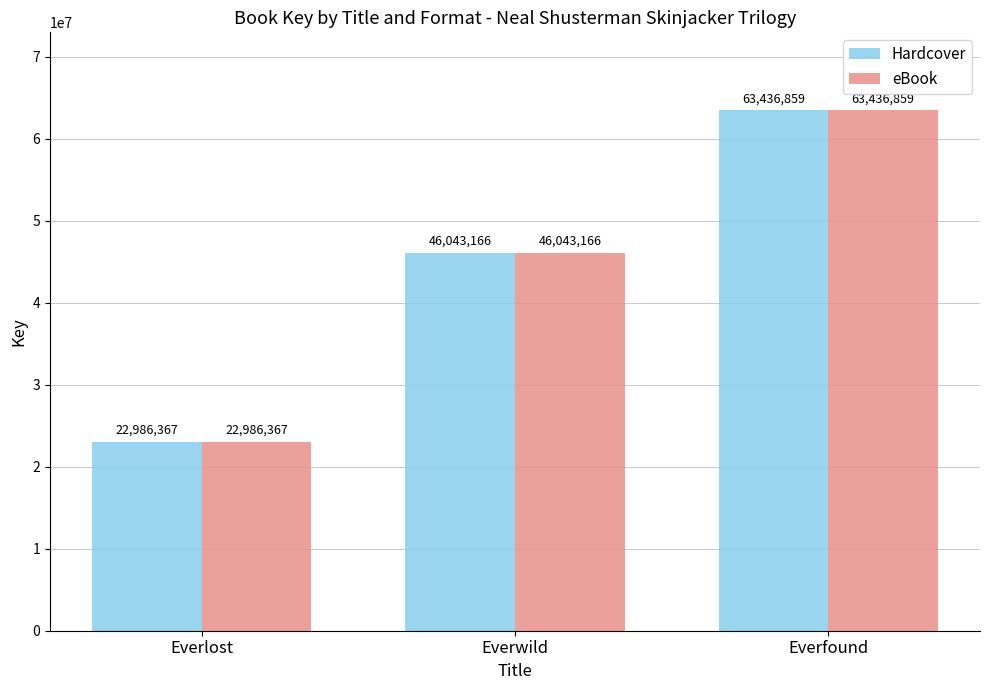

What is the sum of the Hardcover values at Everwild and Everfound?

109480025